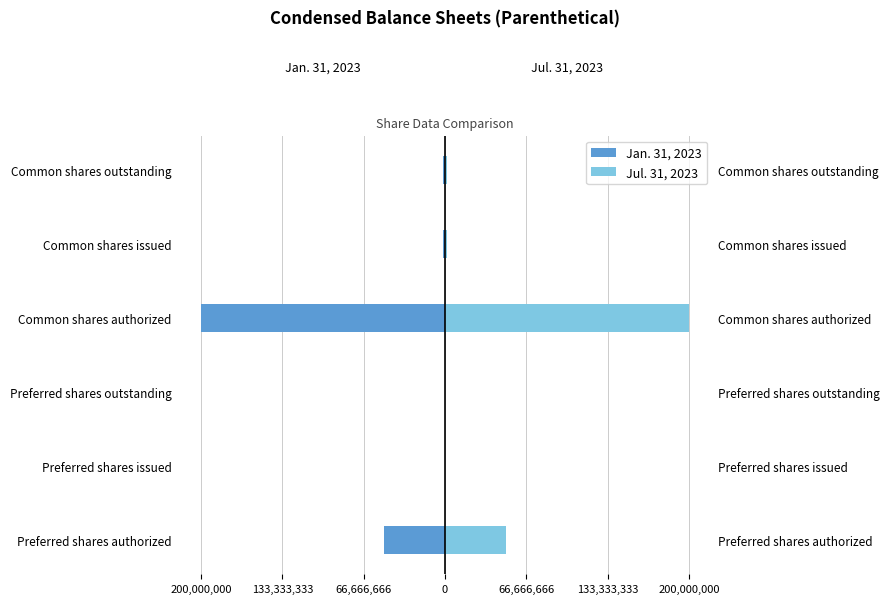

Which series changed the most between Preferred shares outstanding and Common shares outstanding?

Jan. 31, 2023